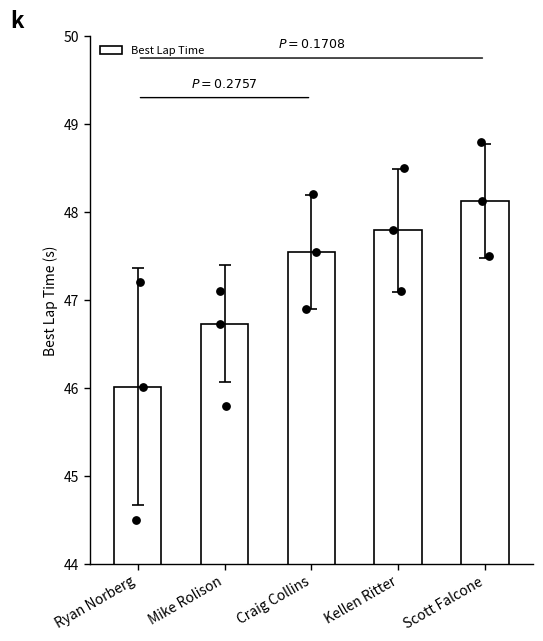

Approximately how many times larger is the value at Ryan Norberg compared to Mike Rolison?

1.0